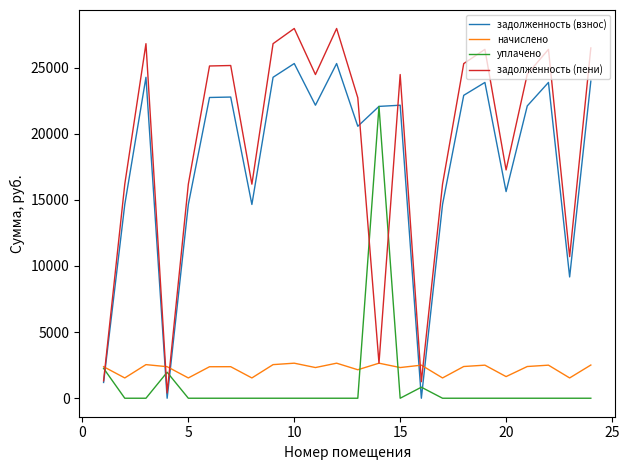

What is the maximum value for уплачено?

22064.3